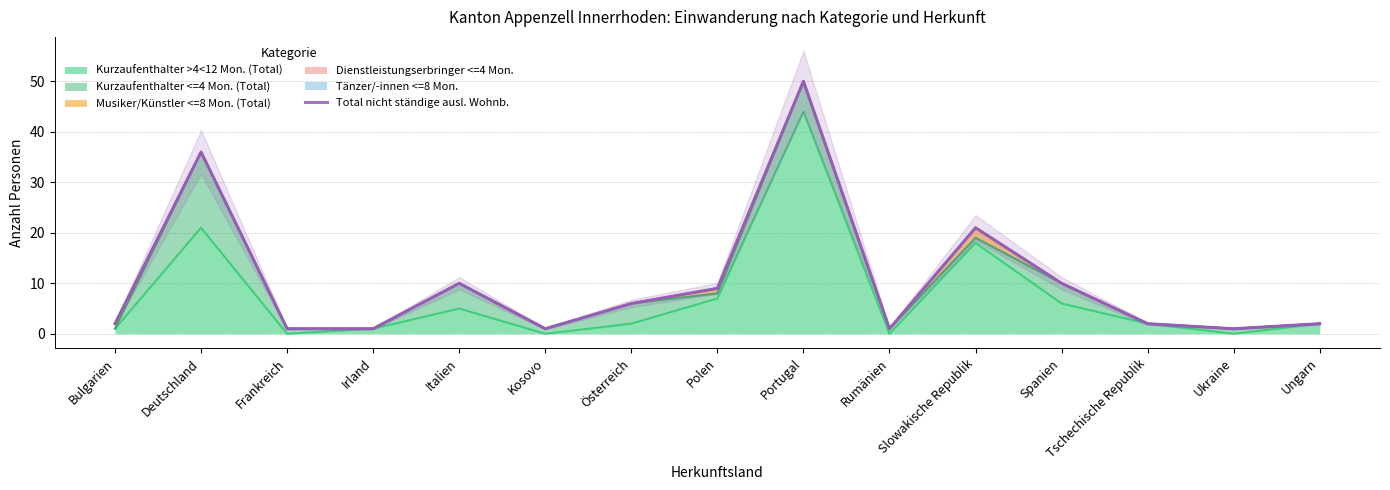

List the labels in order of value, smallest first.

Frankreich, Irland, Kosovo, Rumänien, Ukraine, Bulgarien, Tschechische Republik, Ungarn, Österreich, Polen, Italien, Spanien, Slowakische Republik, Deutschland, Portugal